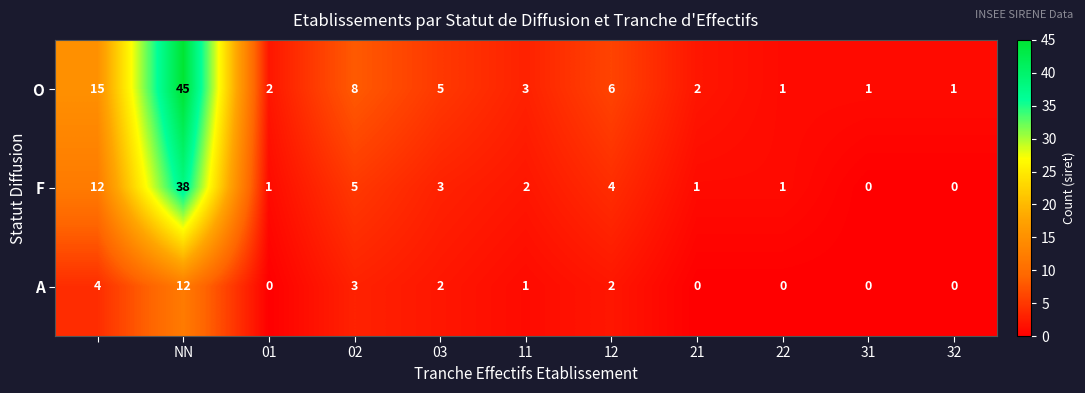

What is the maximum value shown in the chart?

45